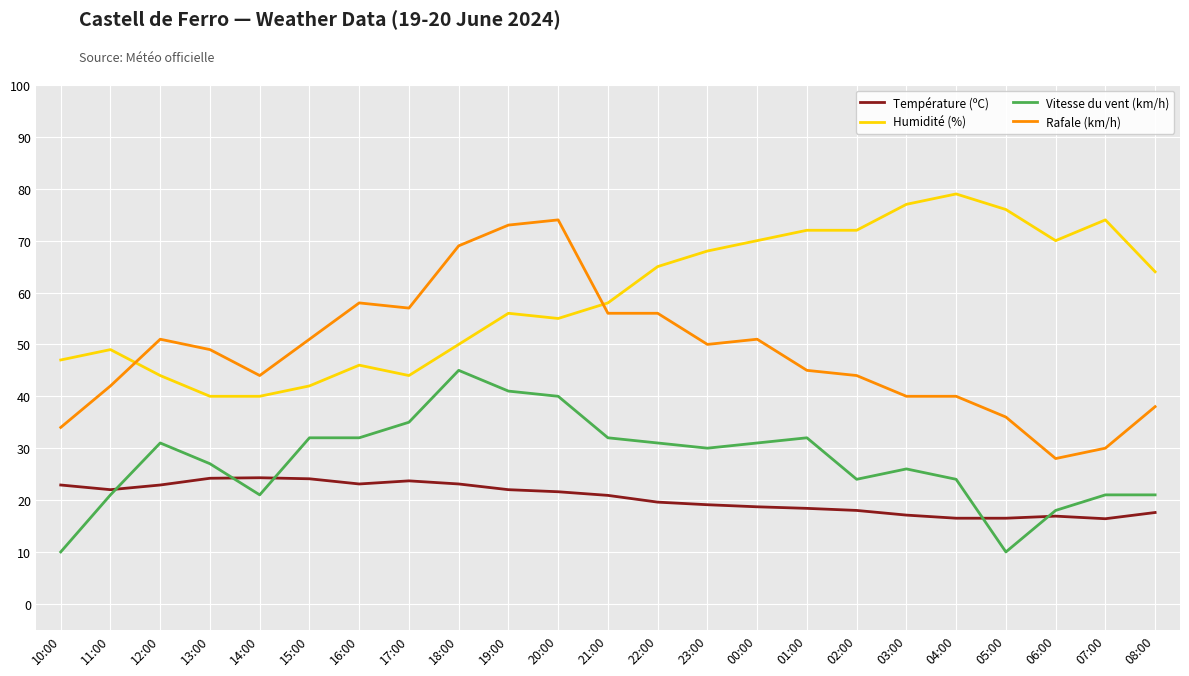

Count the number of categories in the chart.

23